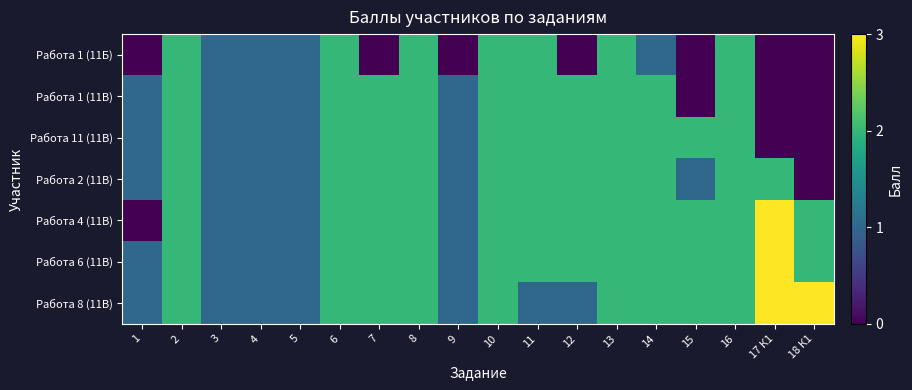

What is the spread (max minus min) of values at 11?

1